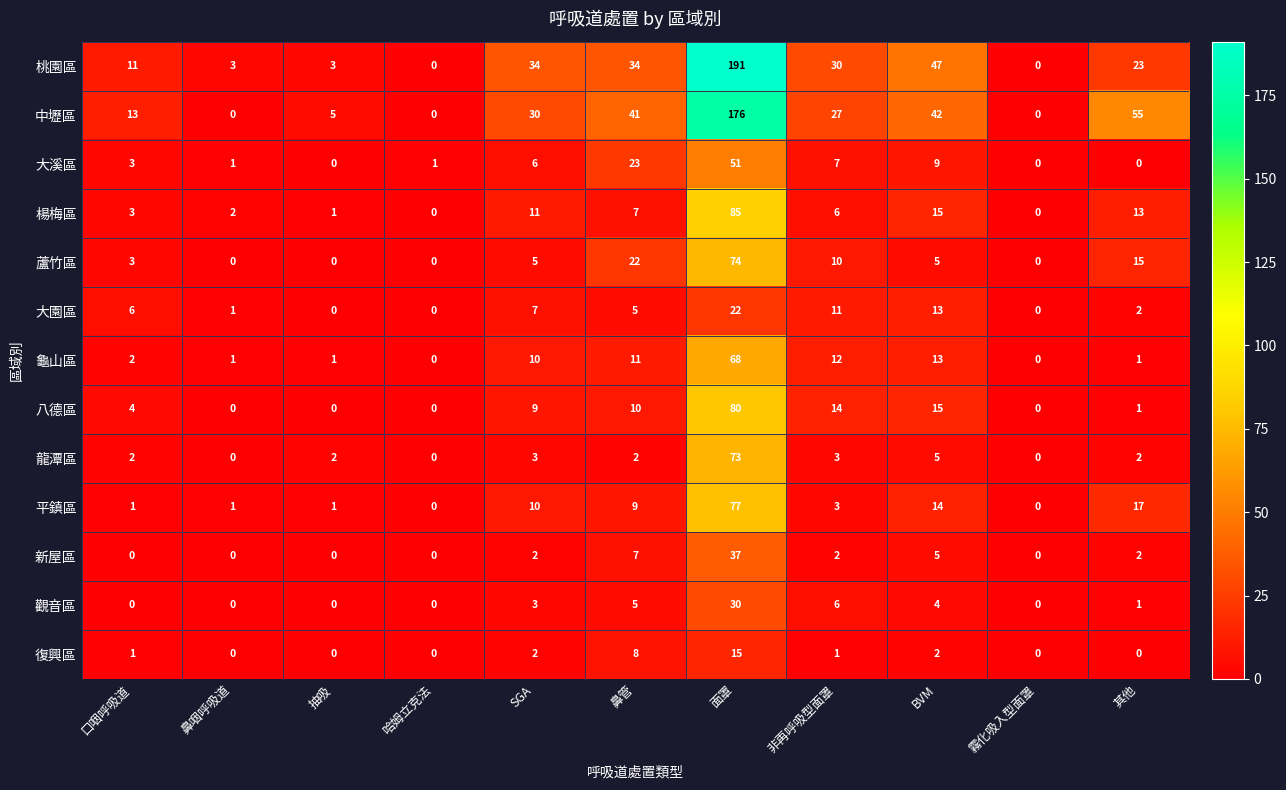

Which series has the largest range (max minus min)?

桃園區